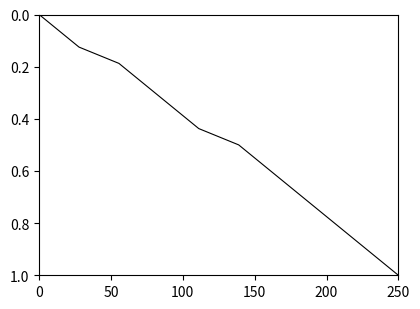

True or false: there are more than 1 points higher than both neighbors.

False